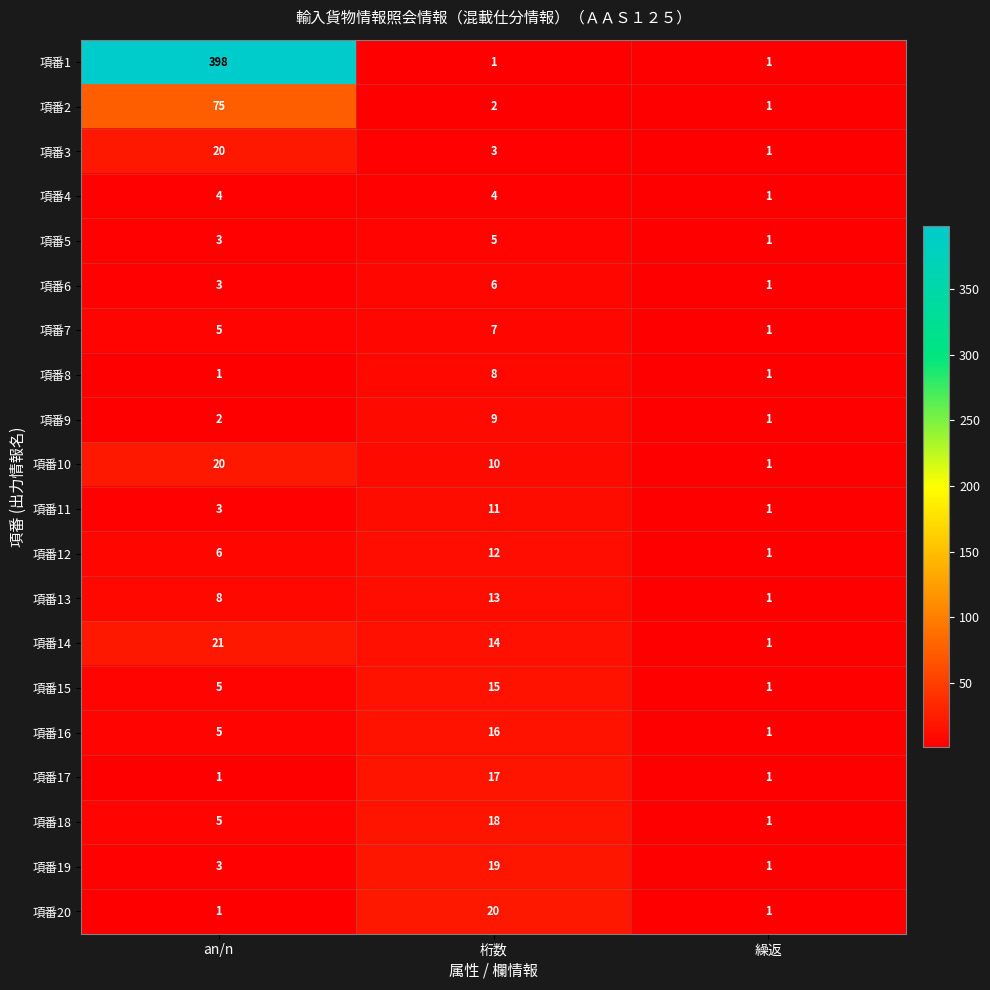

List the labels in order of 項番2 value, smallest first.

繰返, 桁数, an/n